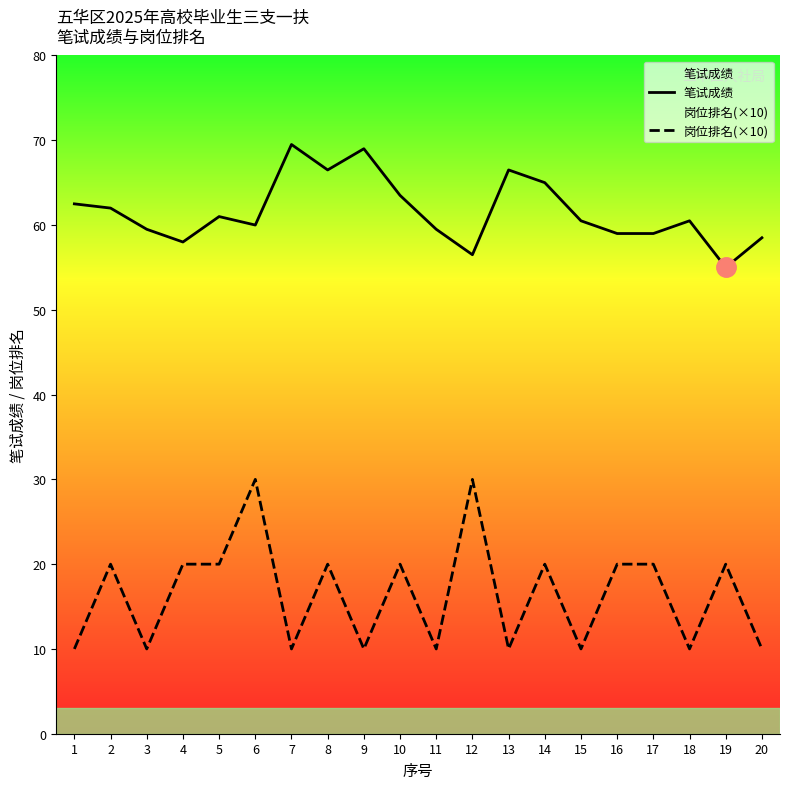

Is it true that 笔试成绩 equals 59.5 at 11?

True